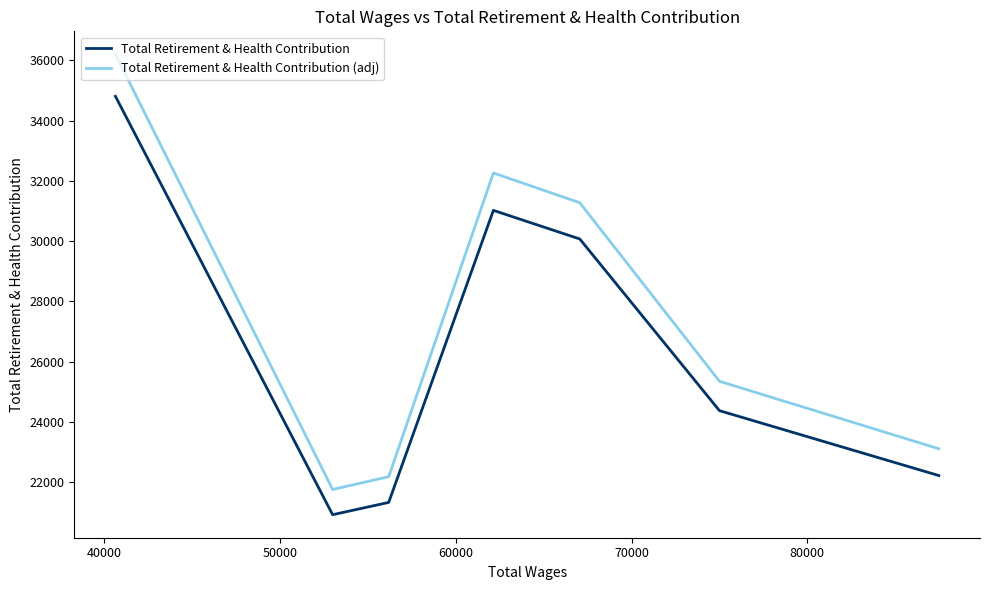

Rank the series by their maximum value, from lowest to highest.

Total Retirement & Health Contribution, Total Retirement & Health Contribution (adj)